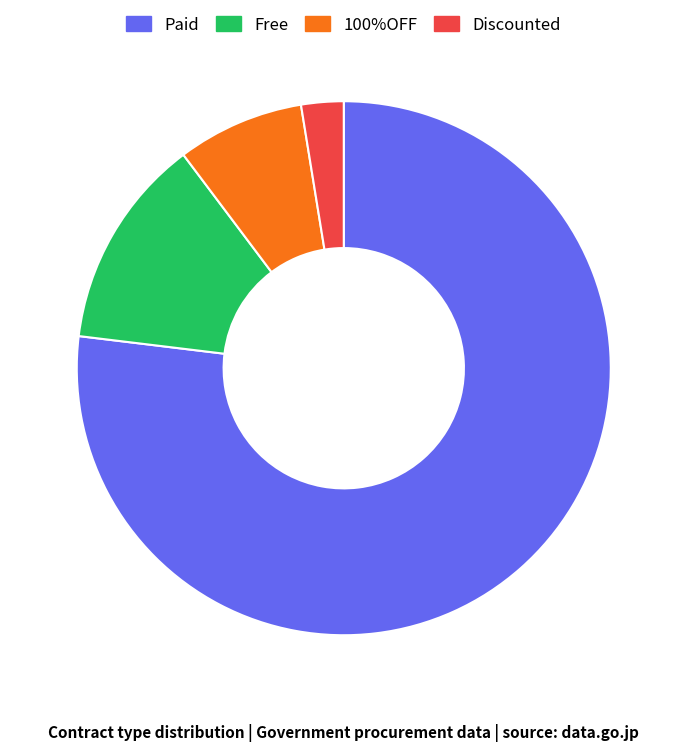

Which slice is the smallest?

Discounted